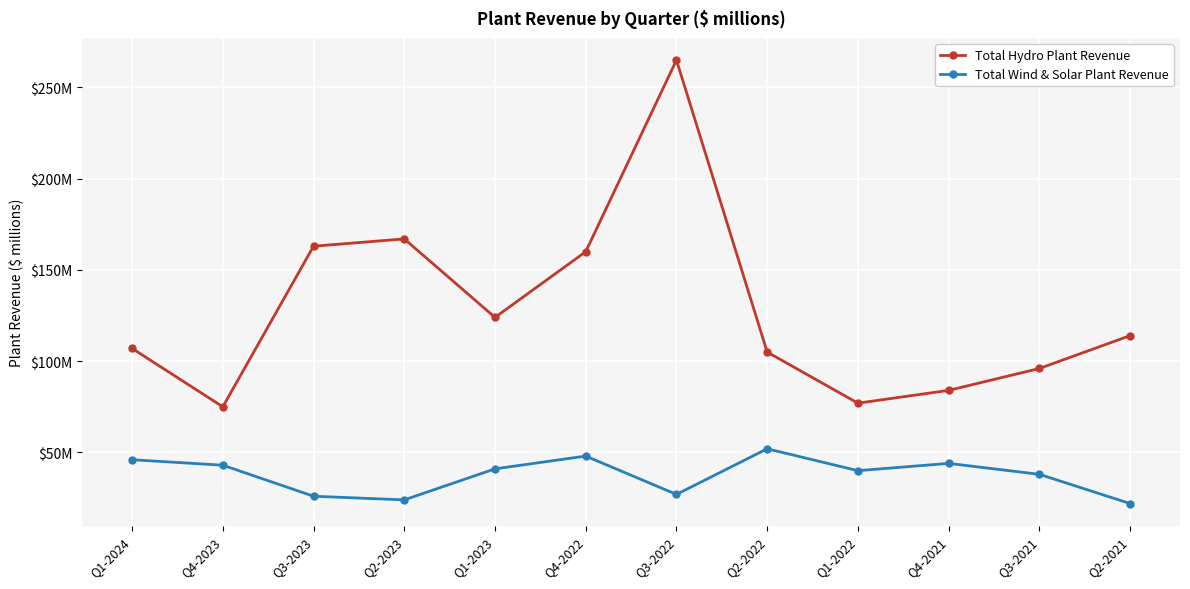

Which series has the largest range (max minus min)?

Total Hydro Plant Revenue